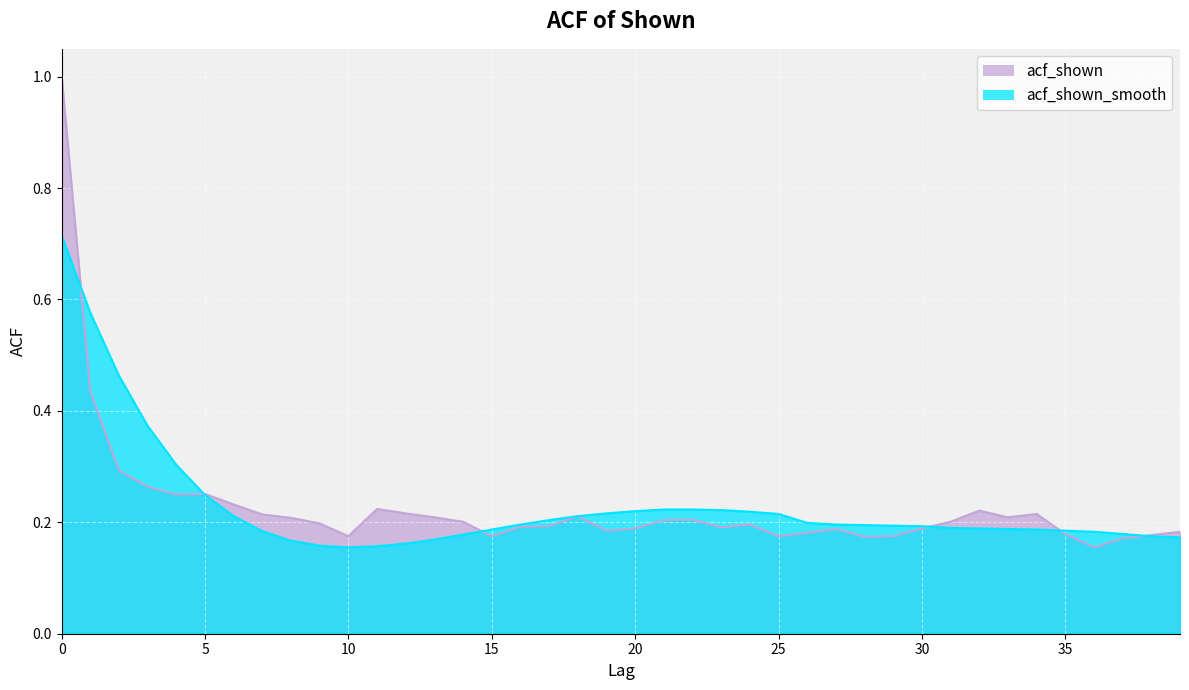

List the labels in order of acf_shown value, largest first.

0, 1, 2, 3, 5, 4, 6, 11, 32, 12, 34, 7, 18, 13, 33, 8, 22, 21, 14, 31, 9, 24, 17, 16, 23, 20, 30, 27, 19, 39, 26, 35, 38, 10, 15, 25, 29, 28, 37, 36